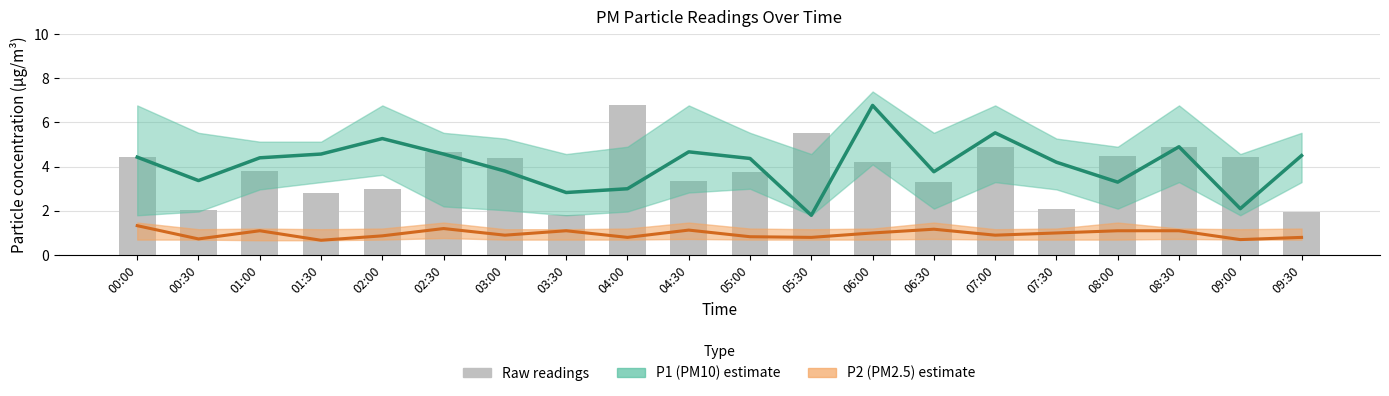

How many values in the P1 series are below 4?

8